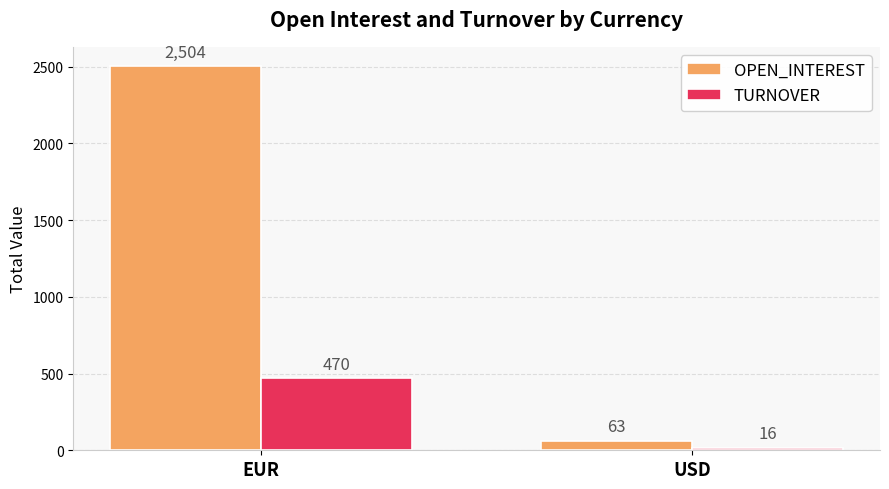

What is the maximum value shown in the chart?

2504